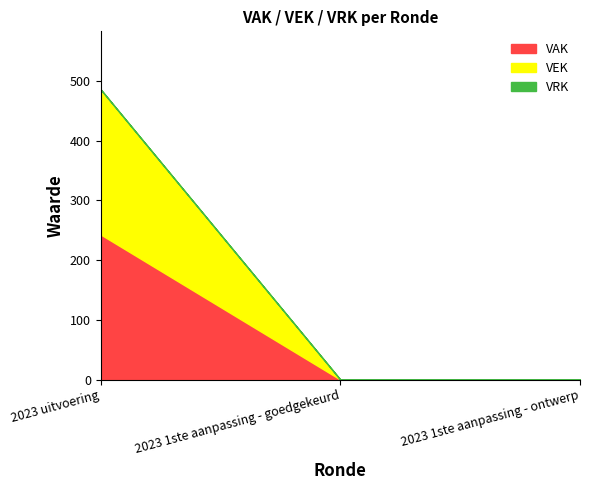

Is the value of VRK at 2023 uitvoering greater than the value of VEK at 2023 1ste aanpassing - goedgekeurd?

No